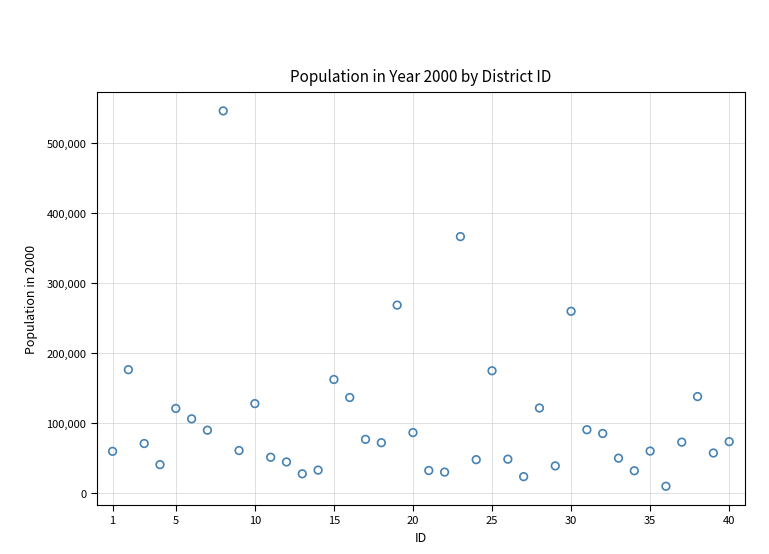

What is the range of Y values (max minus min)?

536722.5